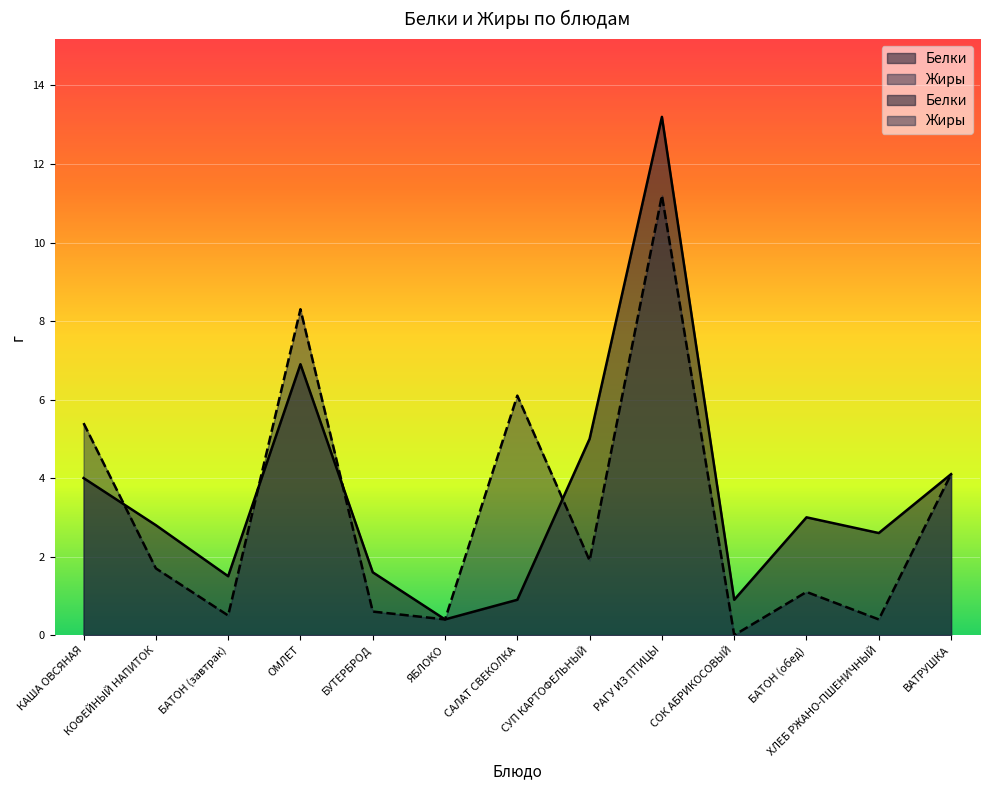

Which has a higher value, ХЛЕБ РЖАНО-ПШЕНИЧНЫЙ or ОМЛЕТ?

ОМЛЕТ